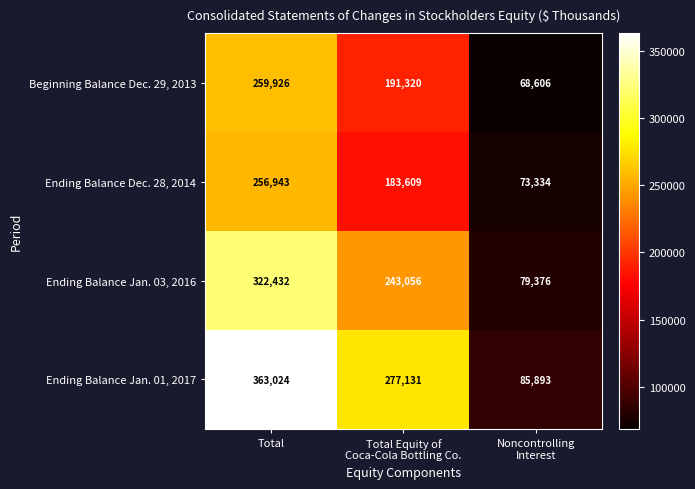

Which label corresponds to the smallest value in the chart?

Noncontrolling
Interest